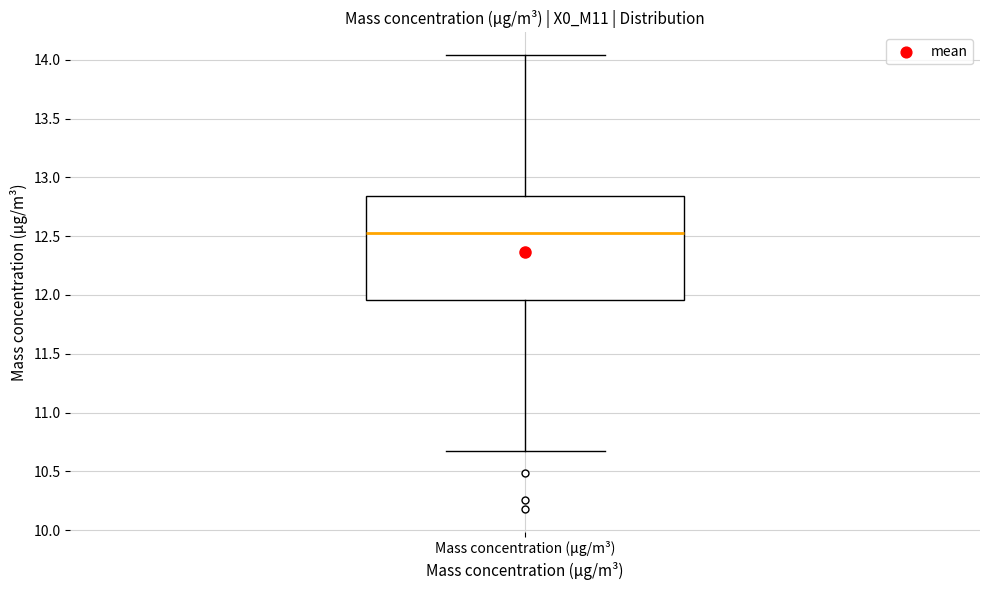

Where does the upper whisker of the box for Mass concentration (μg/m³) end on the y-axis? The values are not printed on the chart, so give them approximately, as read against the axis.

14.05